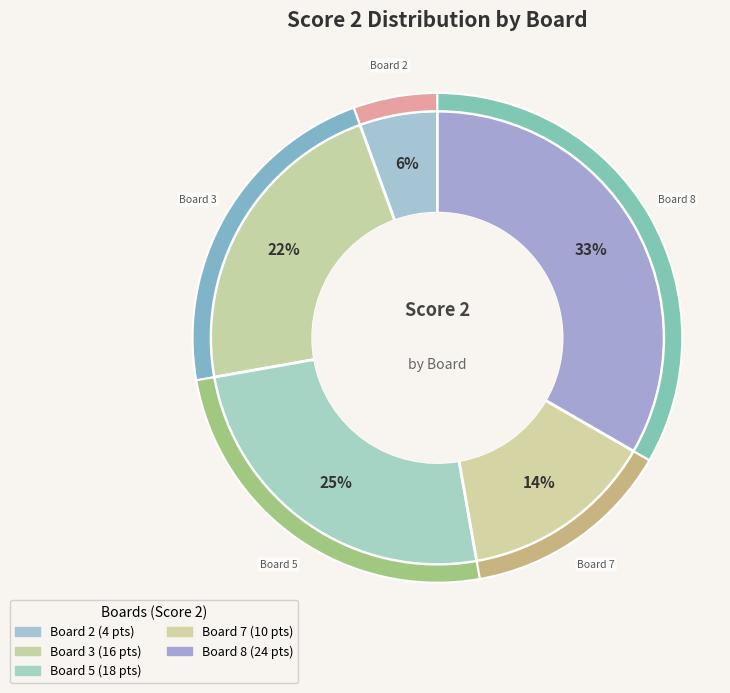

Between Board 3 and Board 7, which is larger?

Board 3